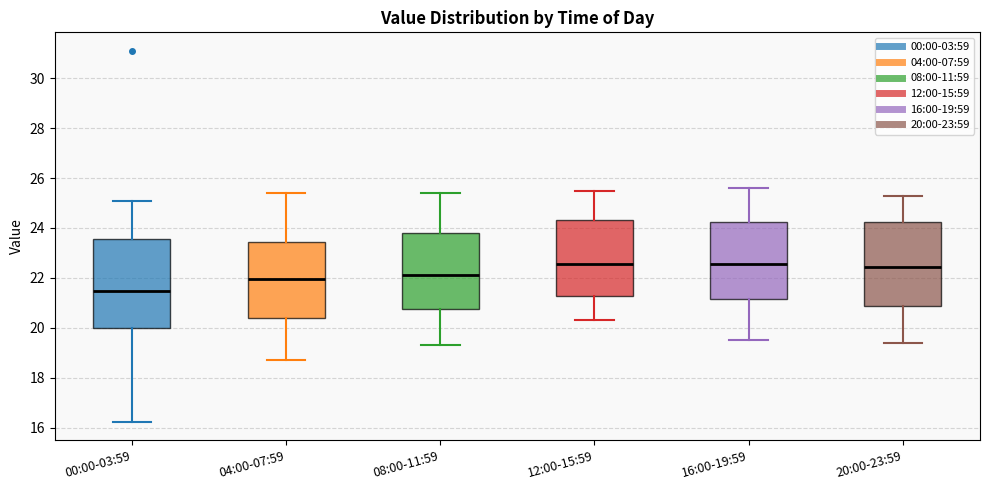

Reading left to right, read every box against the y-axis: the position of its median line, the range the box covers, and the ends of its whiskers. The values are not printed on the chart, so give them approximately, as read against the axis.

00:00-03:59: median 21.4, box 20.0 to 23.6, whiskers 16.2 to 25.0
04:00-07:59: median 22.0, box 20.4 to 23.4, whiskers 18.8 to 25.4
08:00-11:59: median 22.2, box 20.8 to 23.8, whiskers 19.4 to 25.4
12:00-15:59: median 22.6, box 21.2 to 24.4, whiskers 20.4 to 25.6
16:00-19:59: median 22.6, box 21.2 to 24.2, whiskers 19.6 to 25.6
20:00-23:59: median 22.4, box 20.8 to 24.2, whiskers 19.4 to 25.4